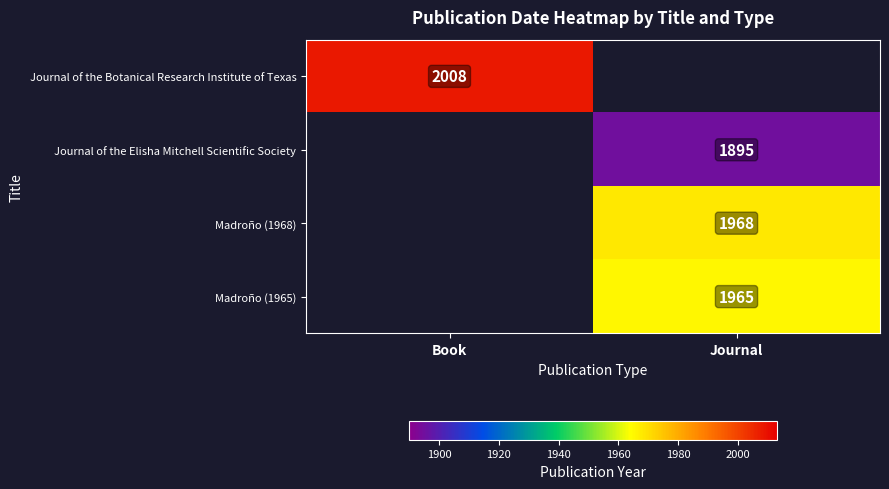

Is it true that Madroño (1965) equals 1251 at Journal?

False